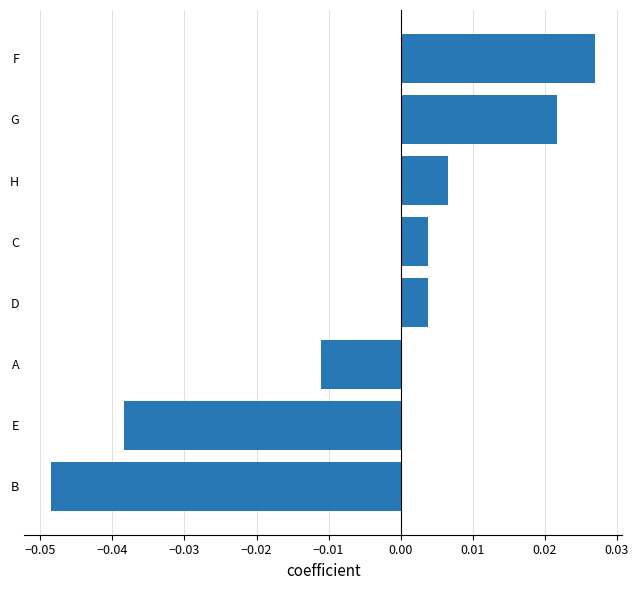

Does the chart contain stacked bars?

No